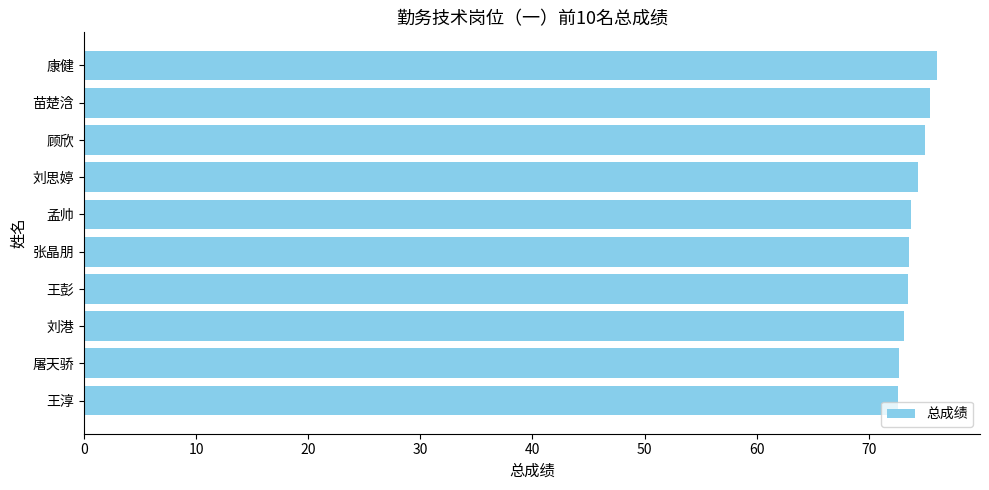

What is the difference between the maximum and minimum values?

3.5